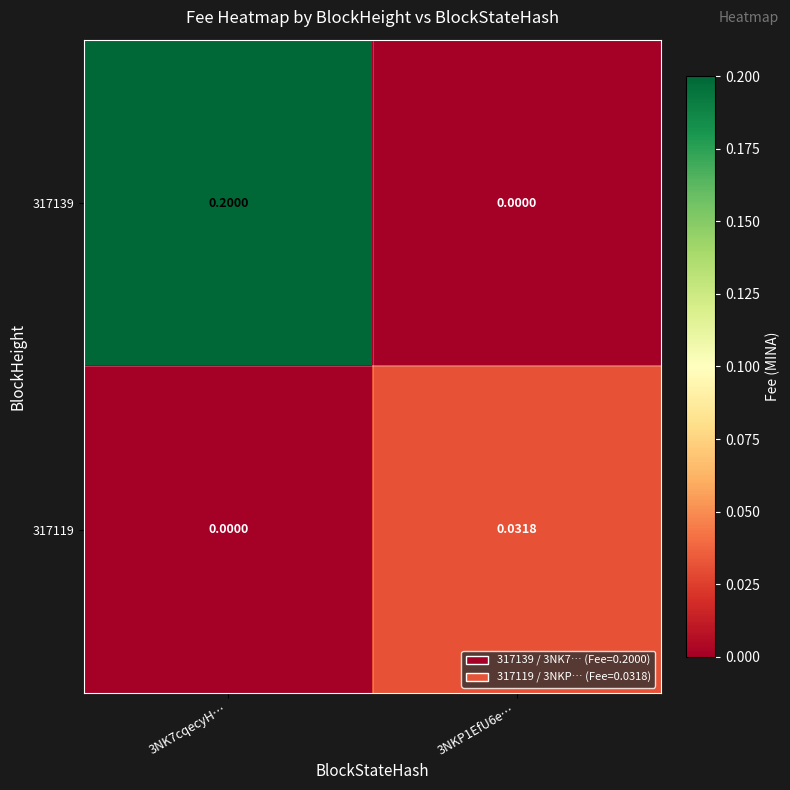

Is the value of 317119 at 3NKP1EfU6e… greater than the value of 317139 at 3NKP1EfU6e…?

Yes